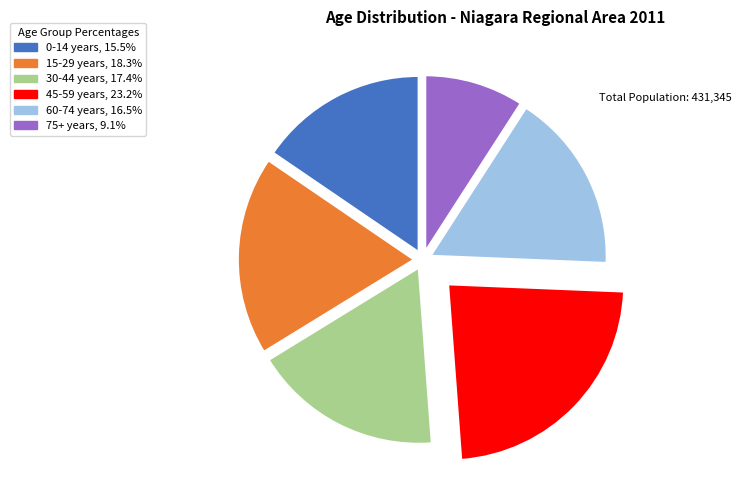

Is there any slice that represents more than half of the pie?

No